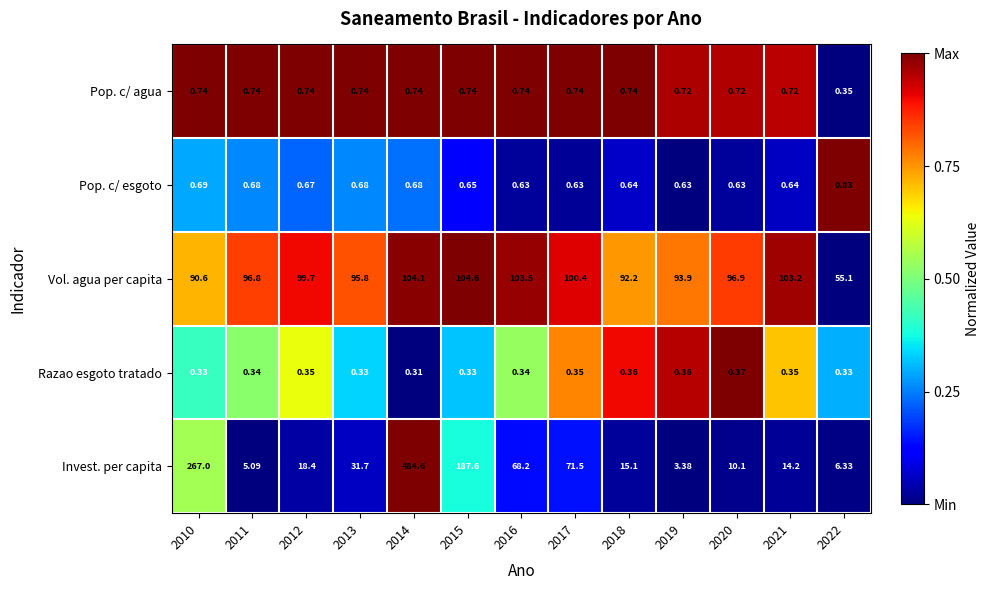

Which series has the largest total across all categories?

Vol. agua per capita